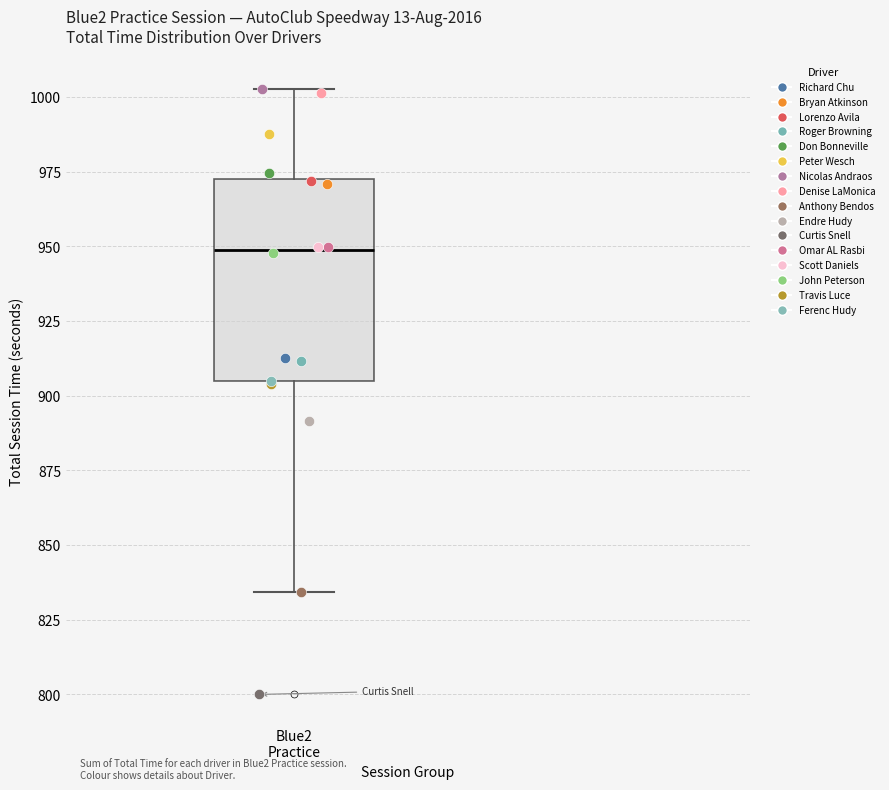

Where is the upper edge of the box for Blue2 Practice on the y-axis? The values are not printed on the chart, so give them approximately, as read against the axis.

975